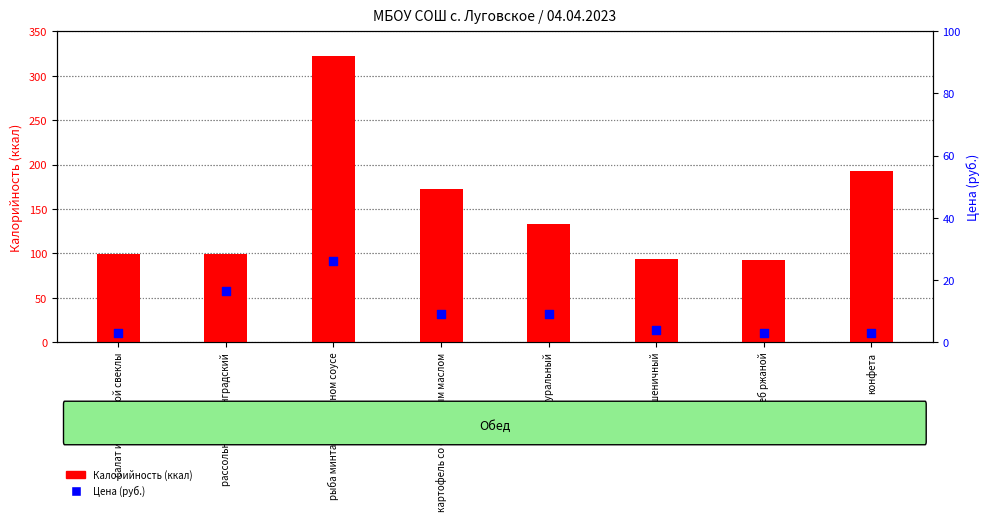

Which series has the largest total across all categories?

Калорийность (ккал)